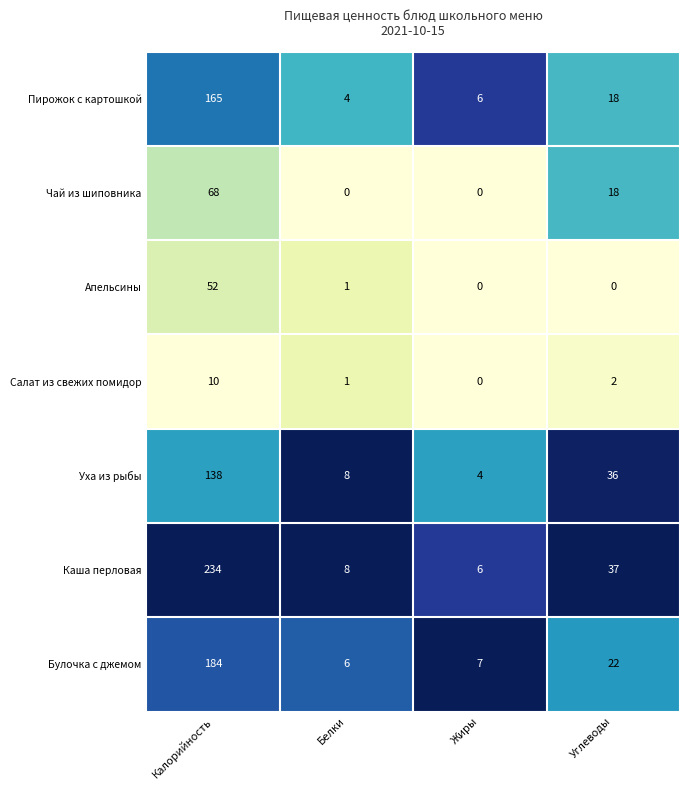

Where does the Апельсины series first go above 1?

Калорийность